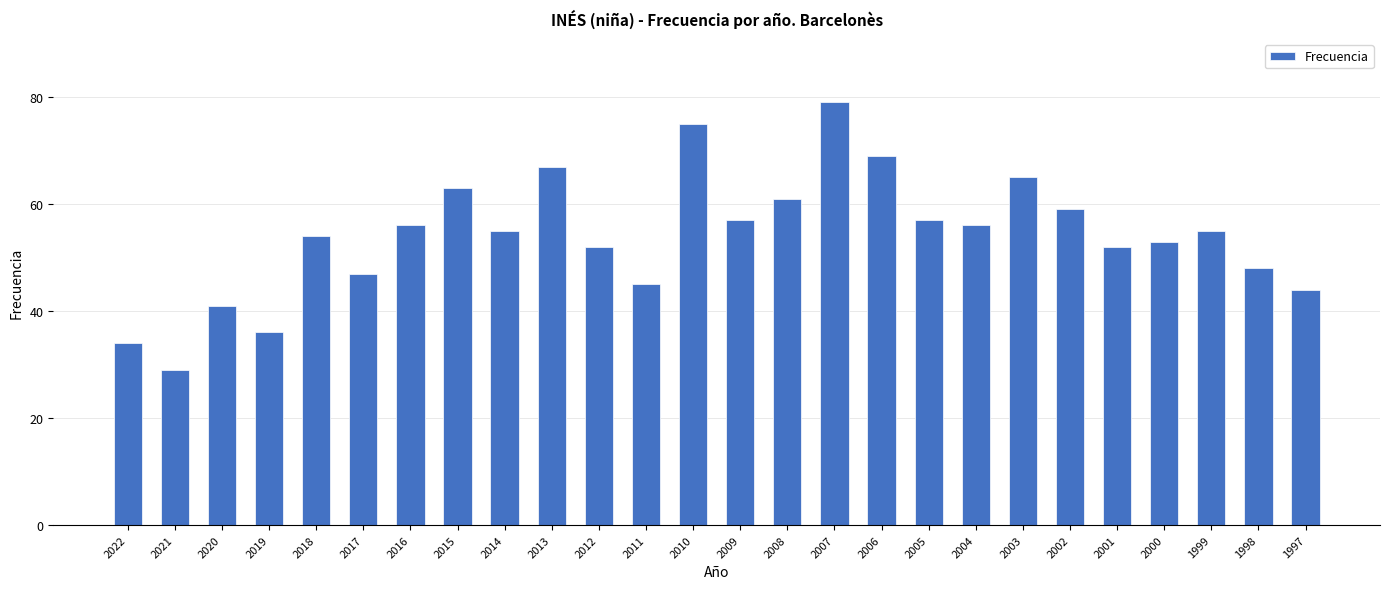

Reading right to left, extract all data points from this chart.

44	48	55	53	52	59	65	56	57	69	79	61	57	75	45	52	67	55	63	56	47	54	36	41	29	34